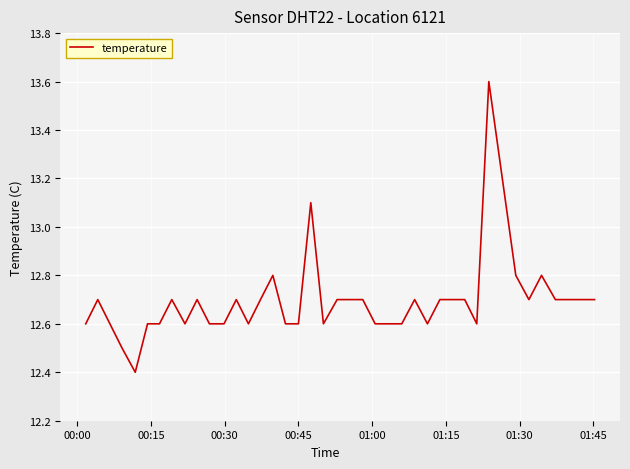

True or false: the data has more than 1 interior local peaks.

True